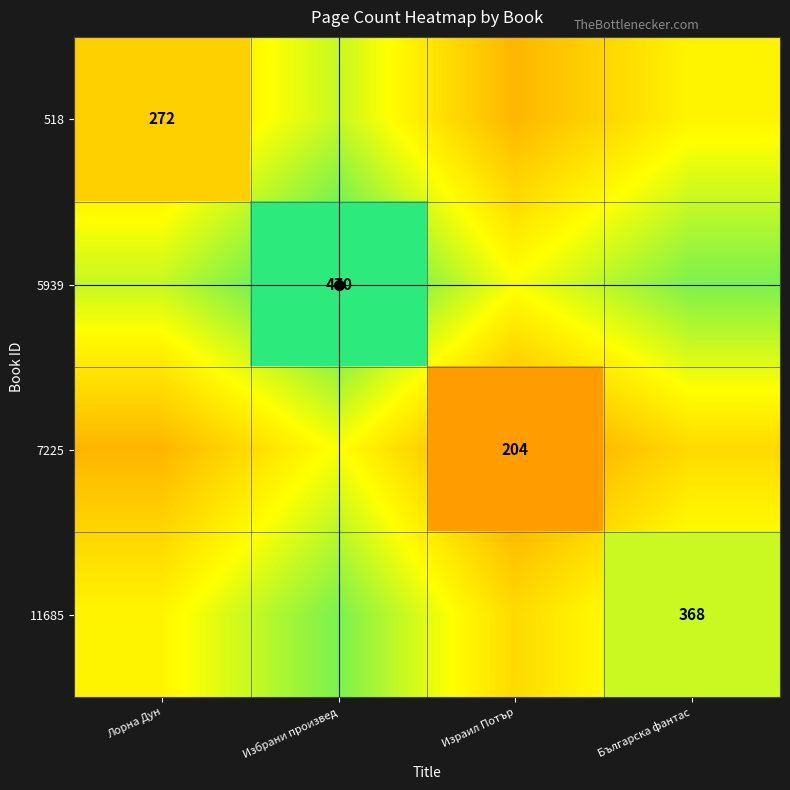

Between Лорна Дун and Израил Потър, which is larger?

Израил Потър